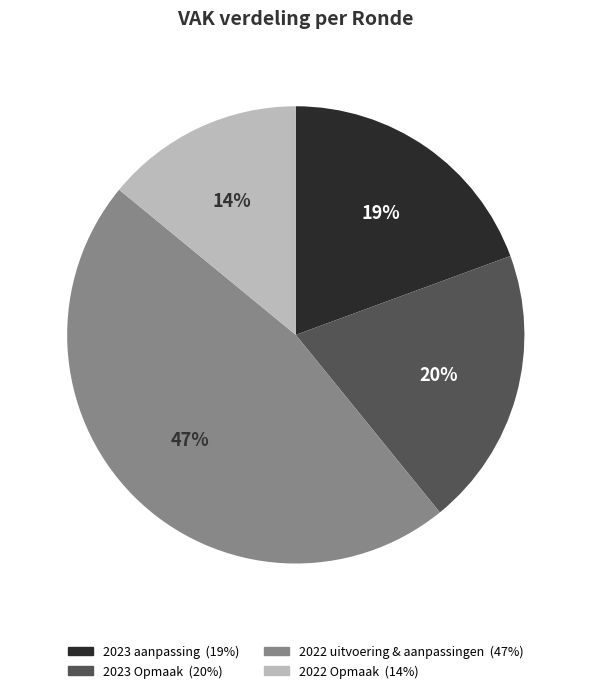

To the nearest percent, what is the average slice percentage?

25%